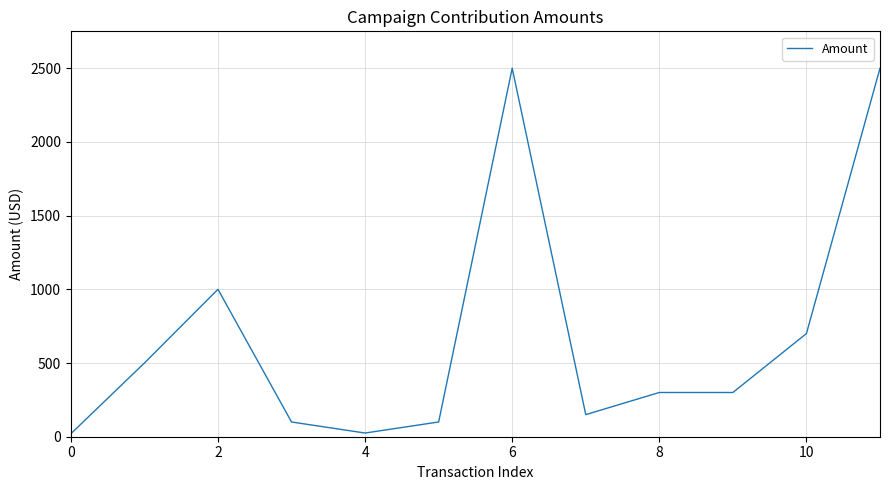

What is the greatest value displayed?

2500